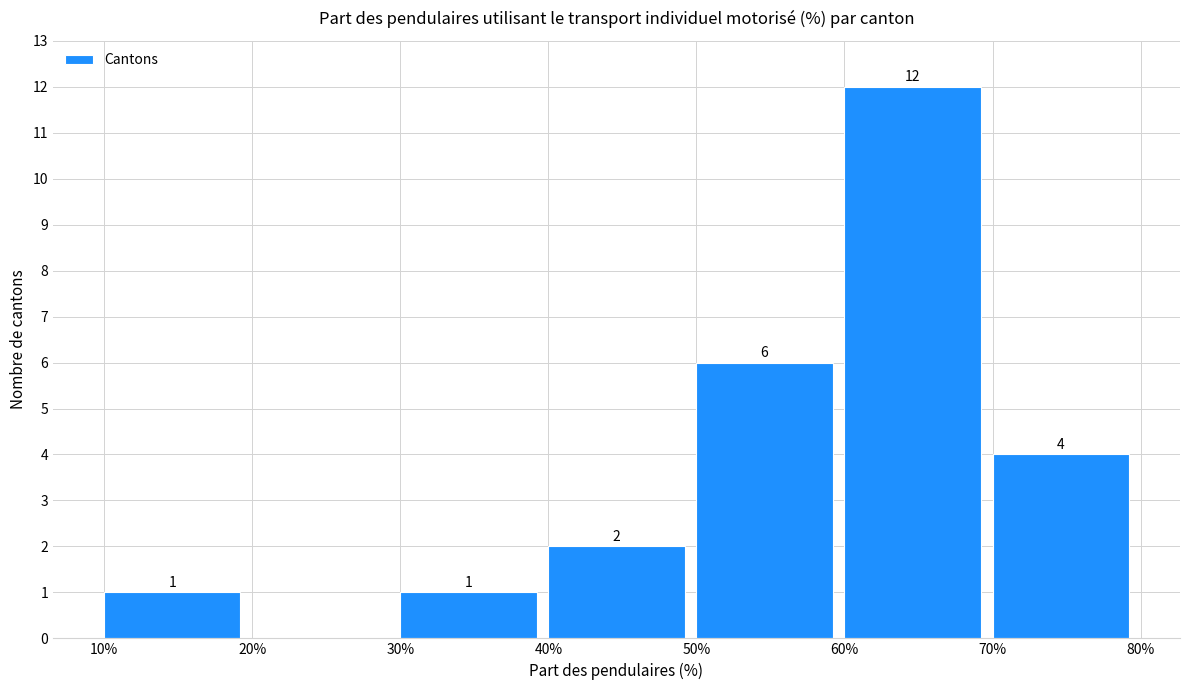

Over which range of the x-axis is the bar tallest?

60% to 70%